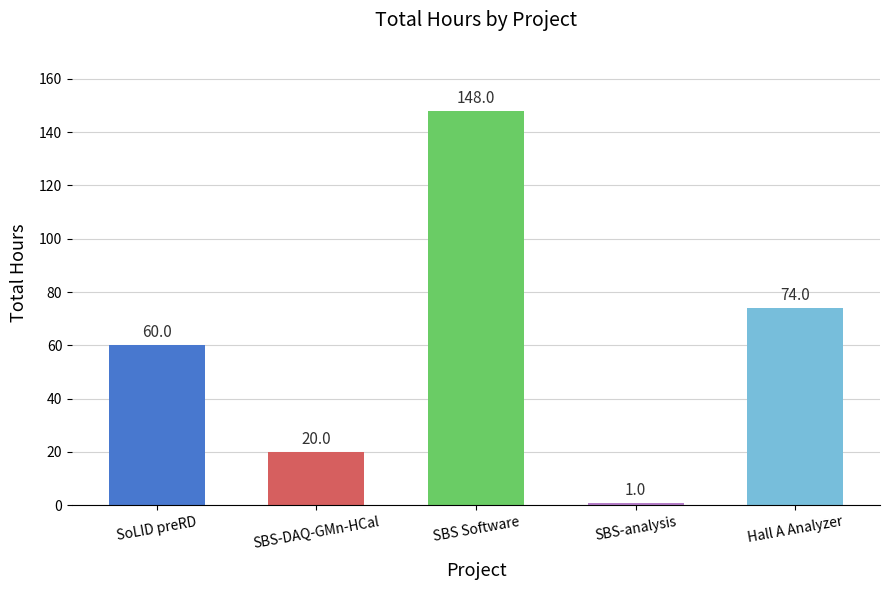

Which has a higher value, SBS-analysis or Hall A Analyzer?

Hall A Analyzer